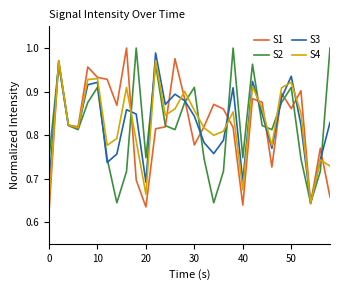

Does the chart display data point markers on the line(s)?

No